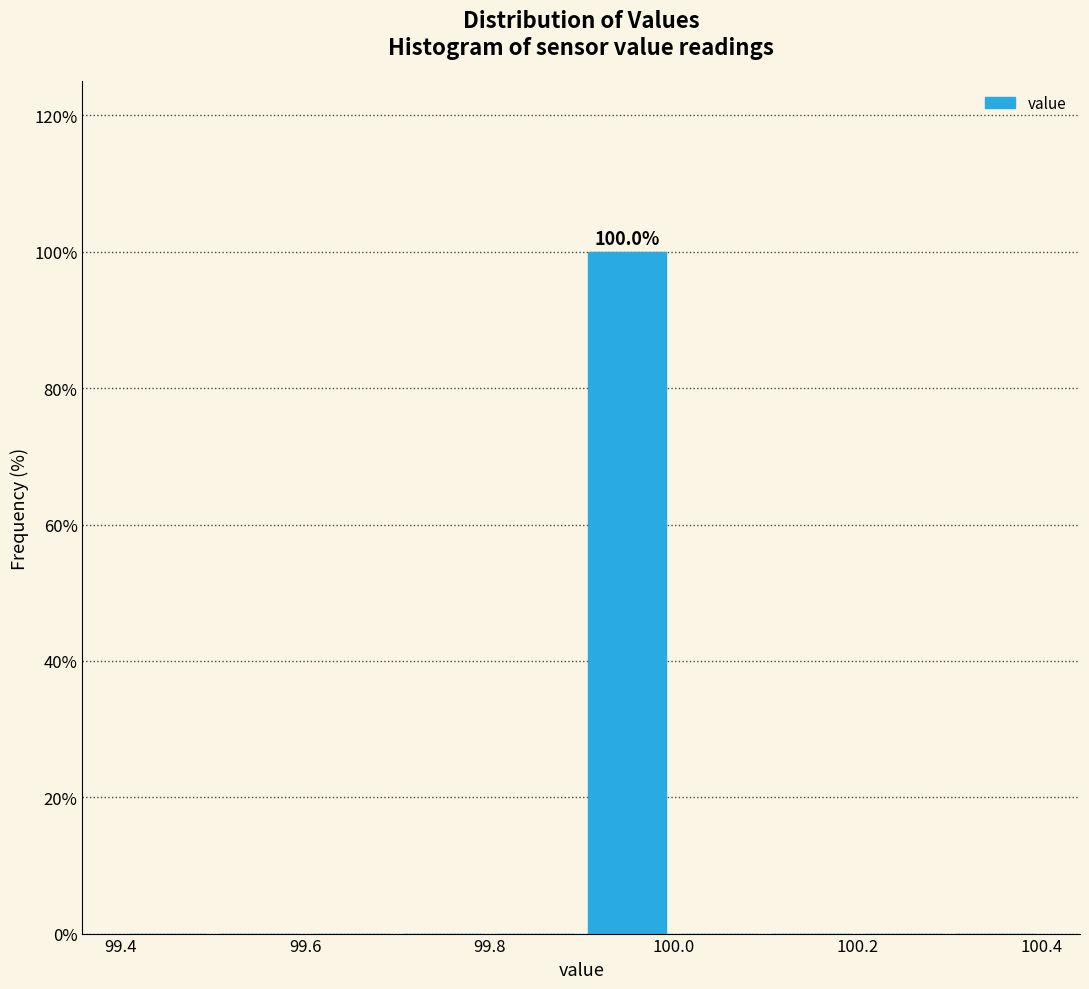

Which range on the x-axis has the tallest bar?

99.9 to 100.0